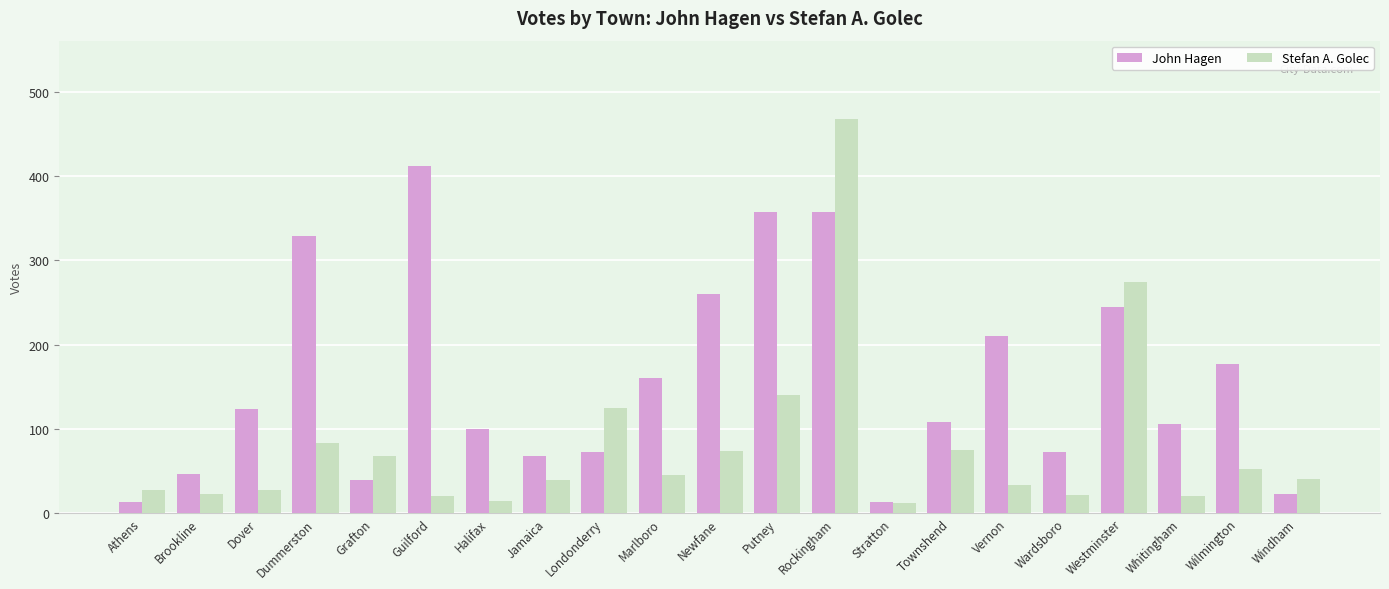

How many data points in Stefan A. Golec are less than 40?

10